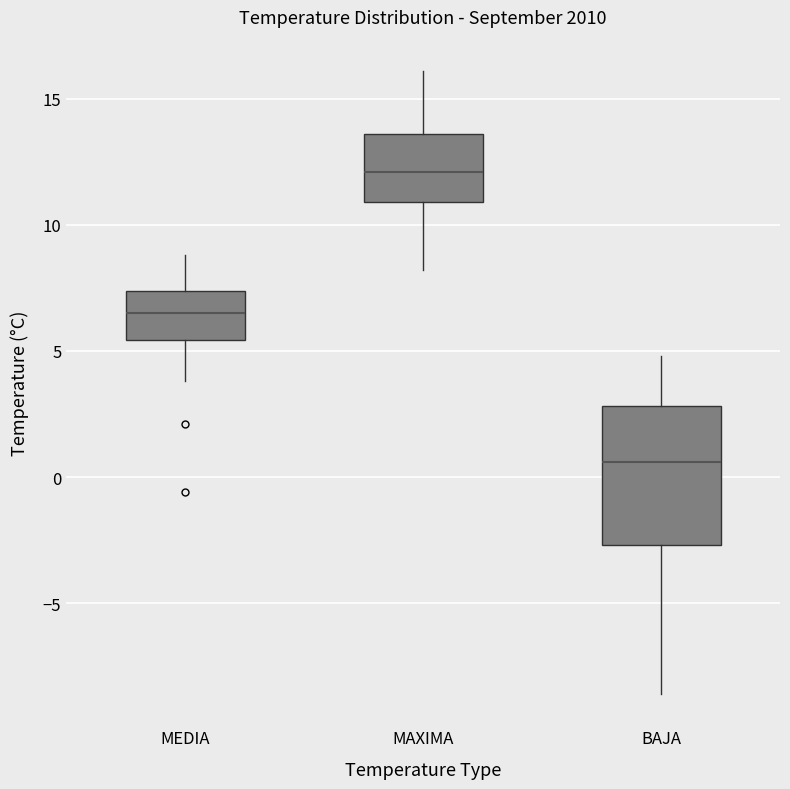

Which box has the highest median line?

MAXIMA